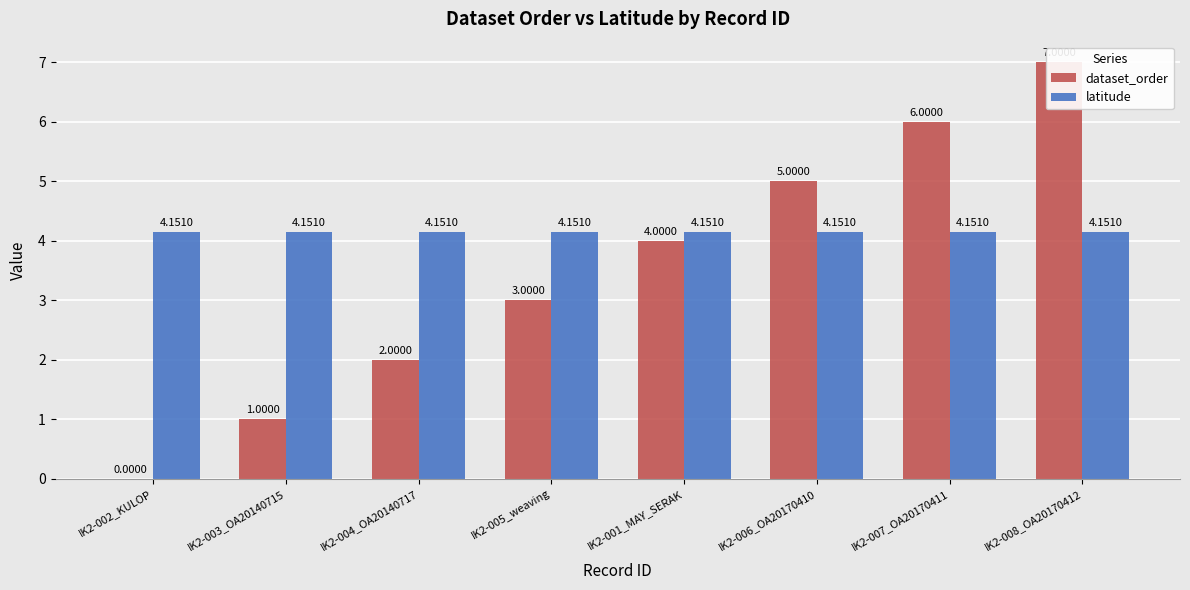

What are all the series names shown in the legend?

dataset_order, latitude